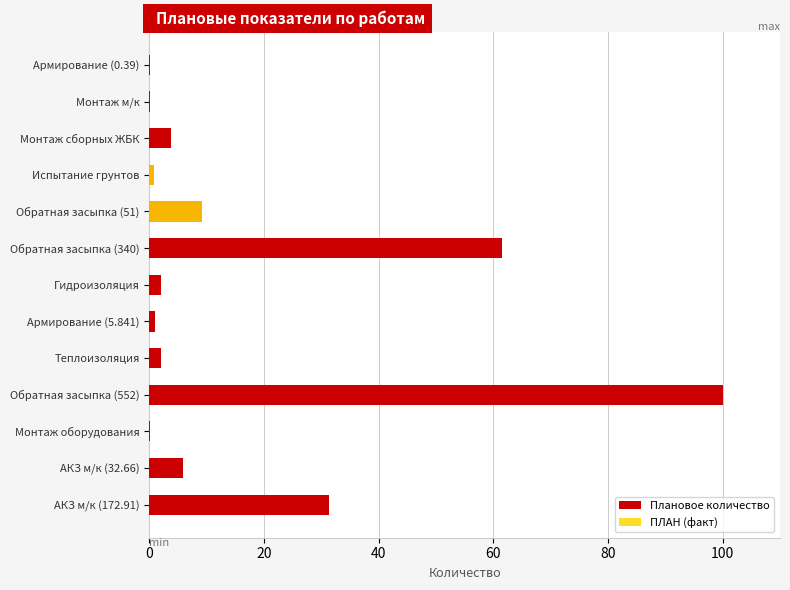

How many values in the Плановое количество series exceed 2?

8